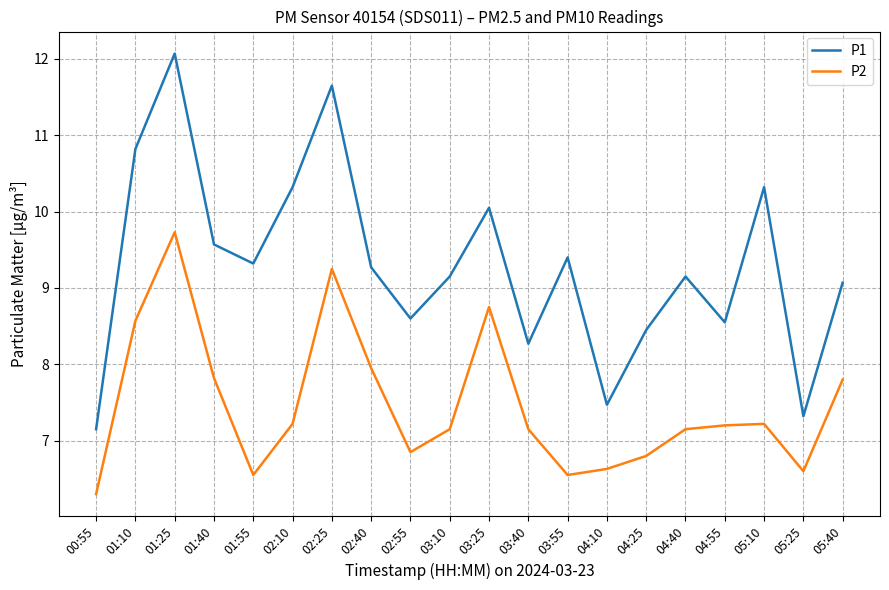

Count the number of categories in the chart.

20